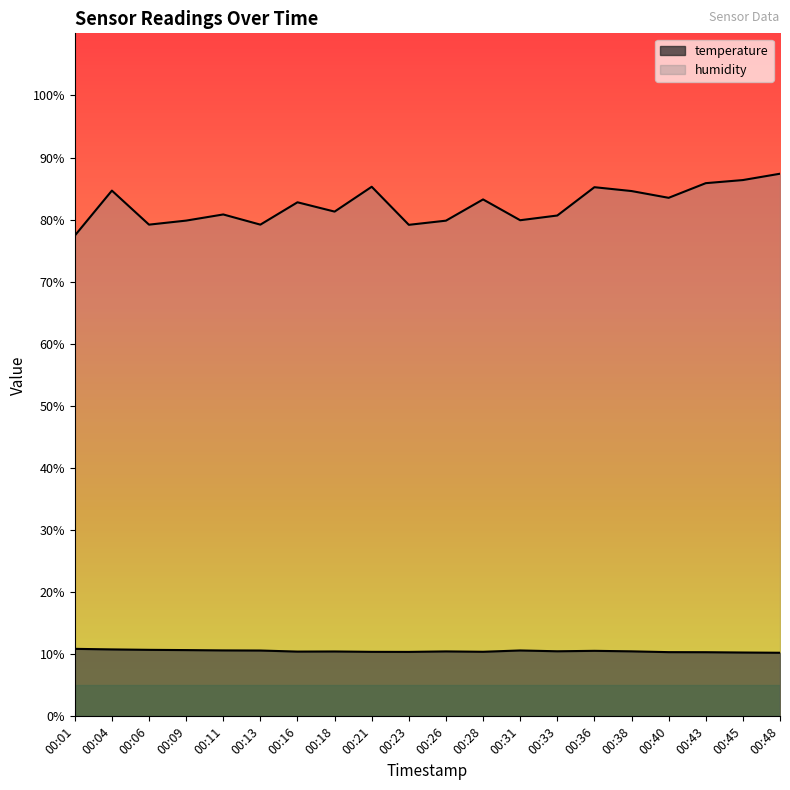

Rank the categories by temperature value from highest to lowest.

00:01, 00:04, 00:06, 00:09, 00:11, 00:31, 00:13, 00:36, 00:33, 00:38, 00:26, 00:18, 00:16, 00:28, 00:21, 00:23, 00:40, 00:43, 00:45, 00:48